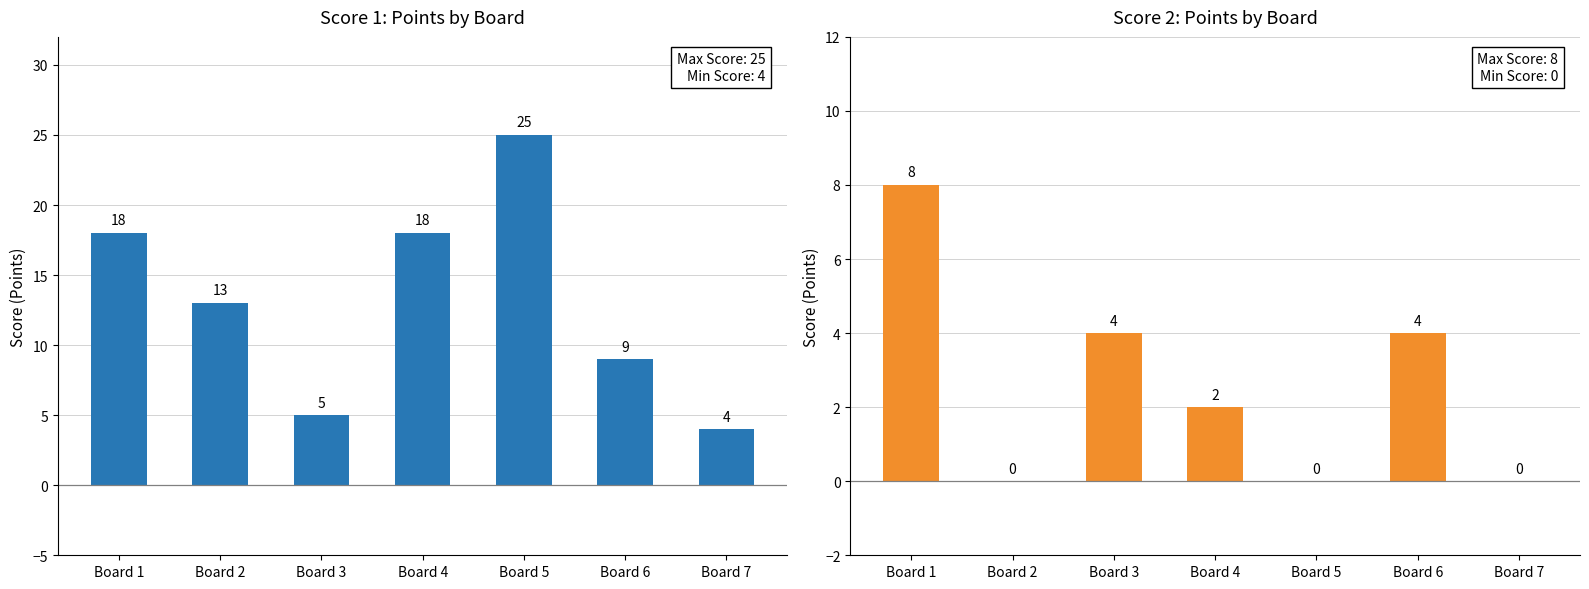

At Board 7, list the series in order from largest to smallest.

Score 1, Score 2